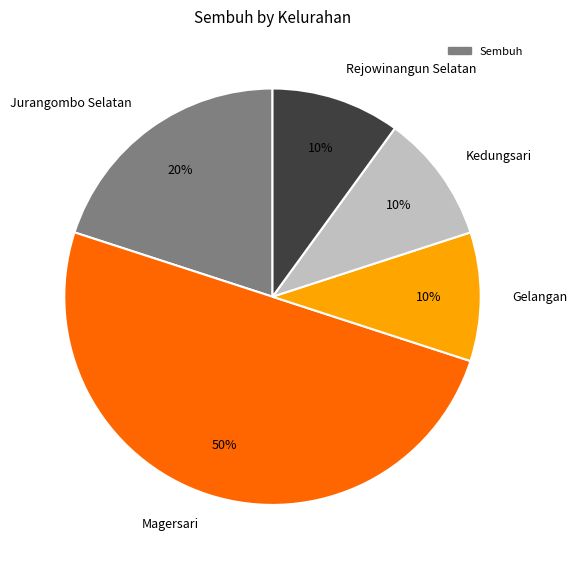

To the nearest percent, what portion does Kedungsari represent?

10%